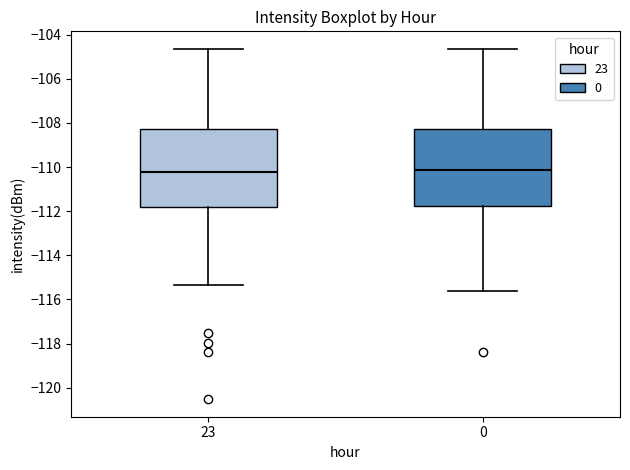

Where does the lower whisker of the box at x = 0 end on the y-axis? The values are not printed on the chart, so give them approximately, as read against the axis.

-115.6